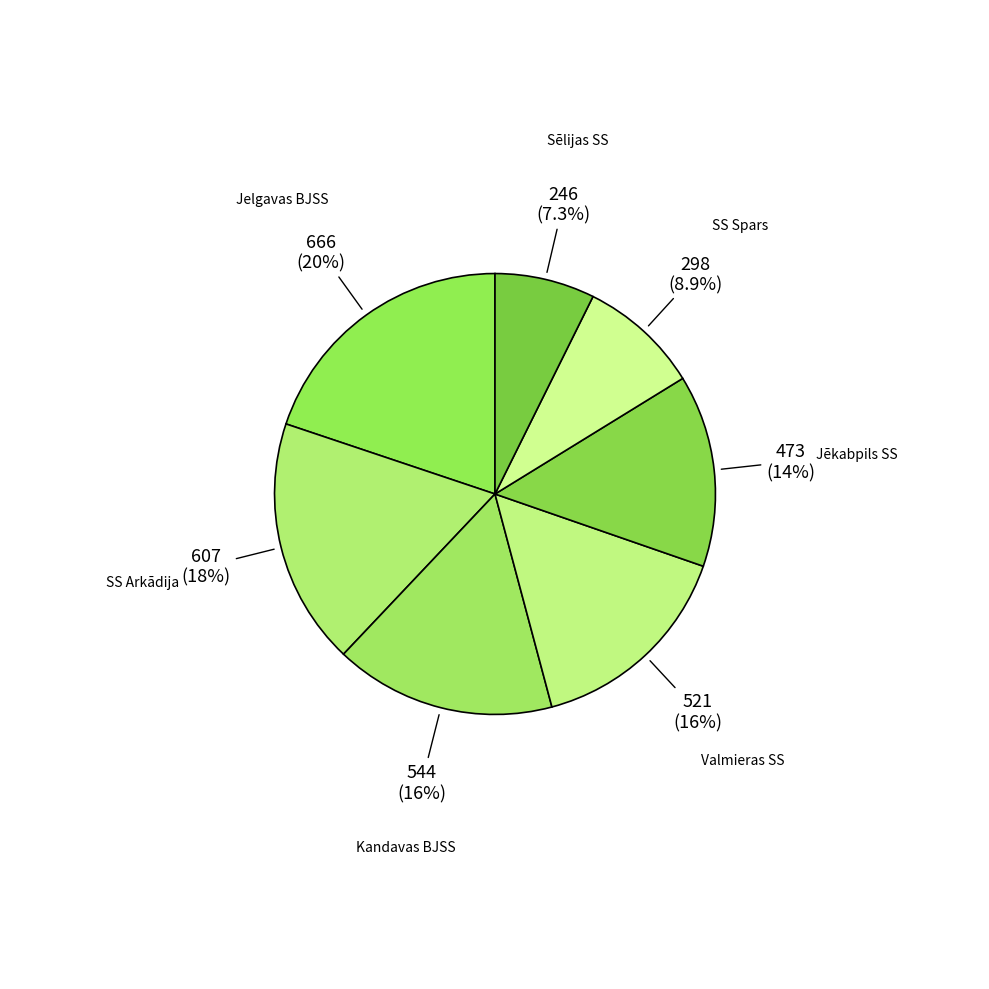

How many slices are in this pie chart?

7